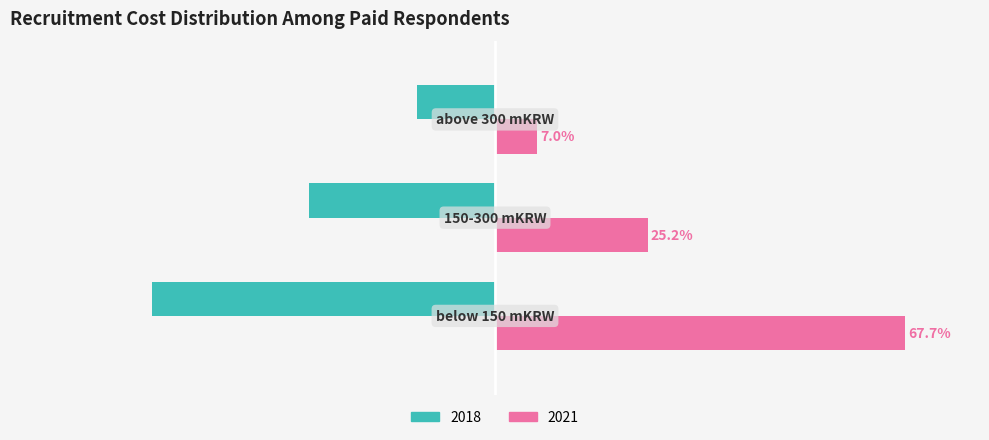

Rank the series by their average value, from highest to lowest.

2021, 2018